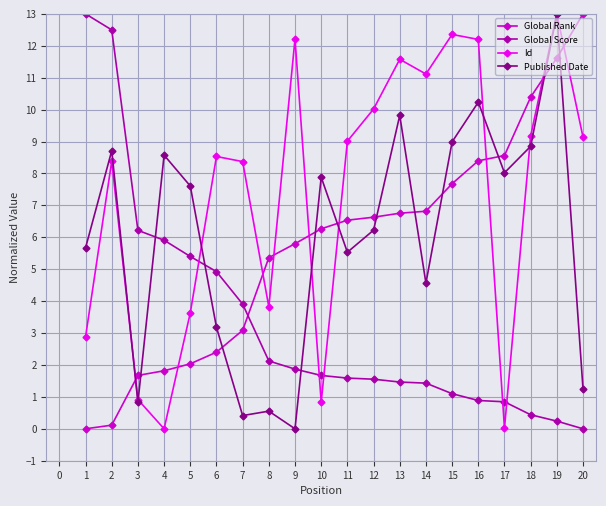

How many lines are shown in the chart?

4